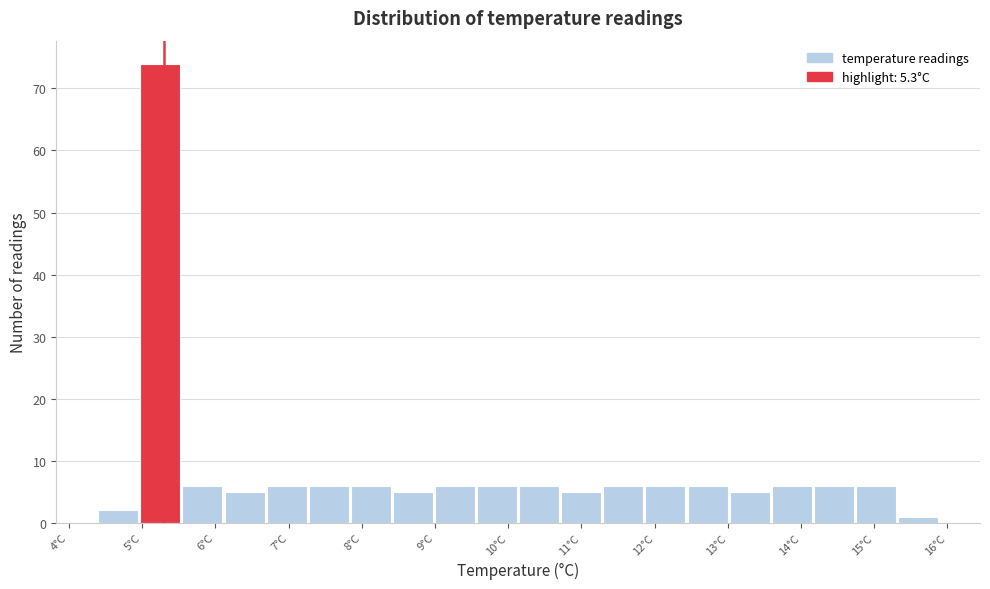

Reading left to right, list every bar in this chart as the range it spans on the x-axis followed by its height. Neither the bar edges nor the heights are printed on the chart, so give them approximately, as read against the axes.

4.4 to 5.0: 2
5.0 to 5.6: 74
5.6 to 6.1: 6
6.1 to 6.7: 5
6.7 to 7.3: 6
7.3 to 7.9: 6
7.9 to 8.4: 6
8.4 to 9.0: 5
9.0 to 9.6: 6
9.6 to 10.2: 6
10.2 to 10.7: 6
10.7 to 11.3: 5
11.3 to 11.9: 6
11.9 to 12.5: 6
12.5 to 13.0: 6
13.0 to 13.6: 5
13.6 to 14.2: 6
14.2 to 14.8: 6
14.8 to 15.3: 6
15.3 to 15.9: 1